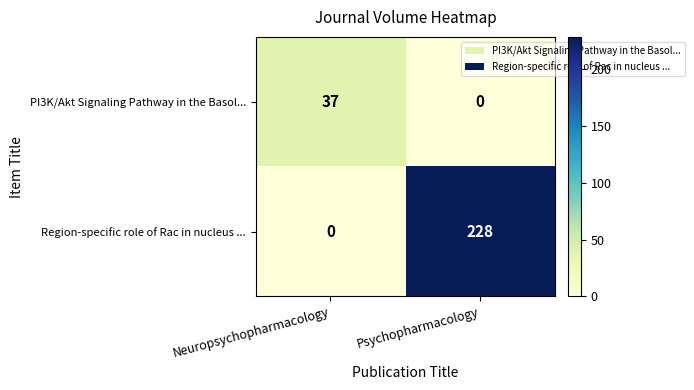

Where is PI3K/Akt Signaling Pathway in the Basol... nearest to the value 18?

Psychopharmacology